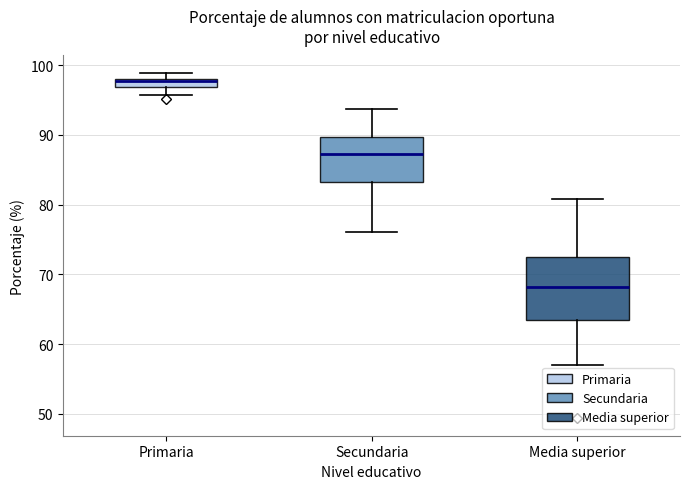

Where does the upper whisker of the box for Secundaria end on the y-axis? The values are not printed on the chart, so give them approximately, as read against the axis.

94